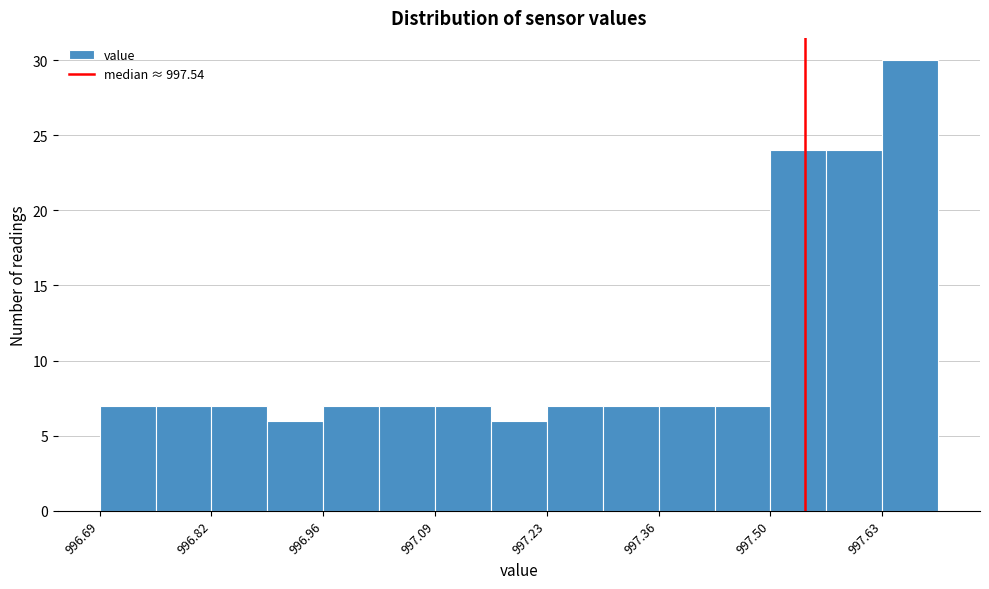

Read against the x-axis, roughly where is the centre of the tallest bar?

997.66